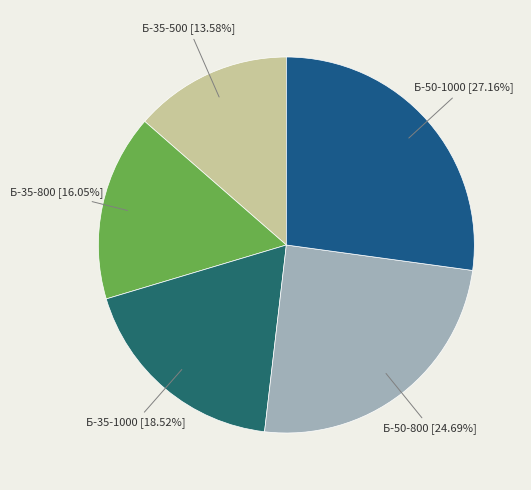

Which slice is the largest?

Б-50-1000